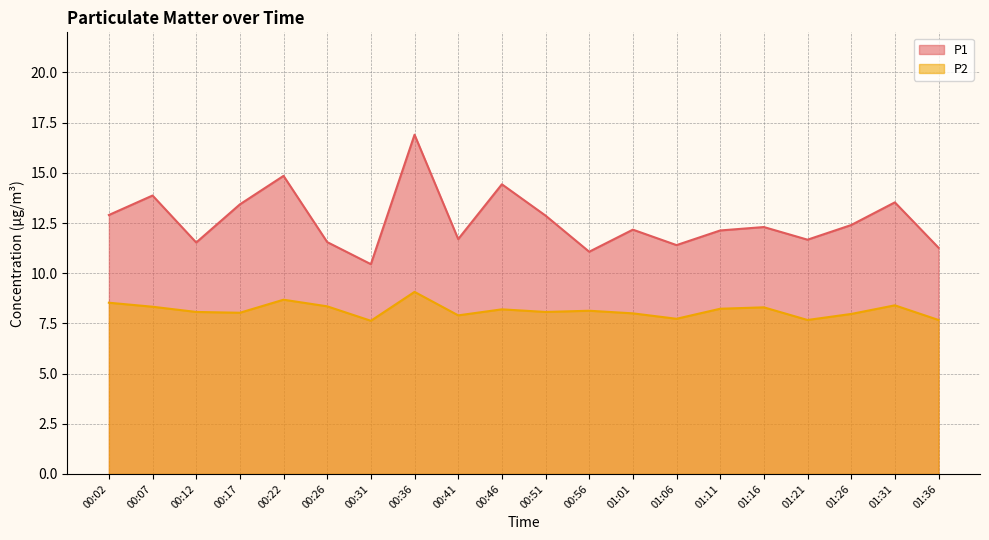

Reading left to right, list all the values displayed in this chart.

P1: 12.9	13.9	11.5	13.4	14.8	11.6	10.4	16.9	11.7	14.4	12.9	11.1	12.2	11.4	12.1	12.3	11.7	12.4	13.5	11.3
P2: 8.5	8.3	8.1	8.0	8.7	8.3	7.6	9.1	7.9	8.2	8.1	8.1	8.0	7.7	8.2	8.3	7.7	8.0	8.4	7.7